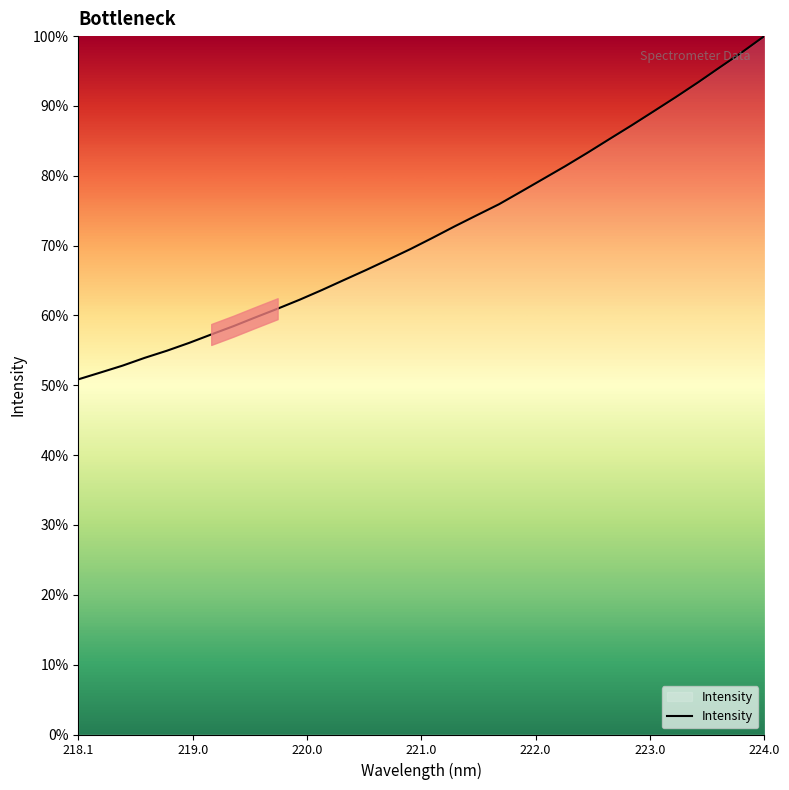

What is the minimum value shown in the chart?

50.9